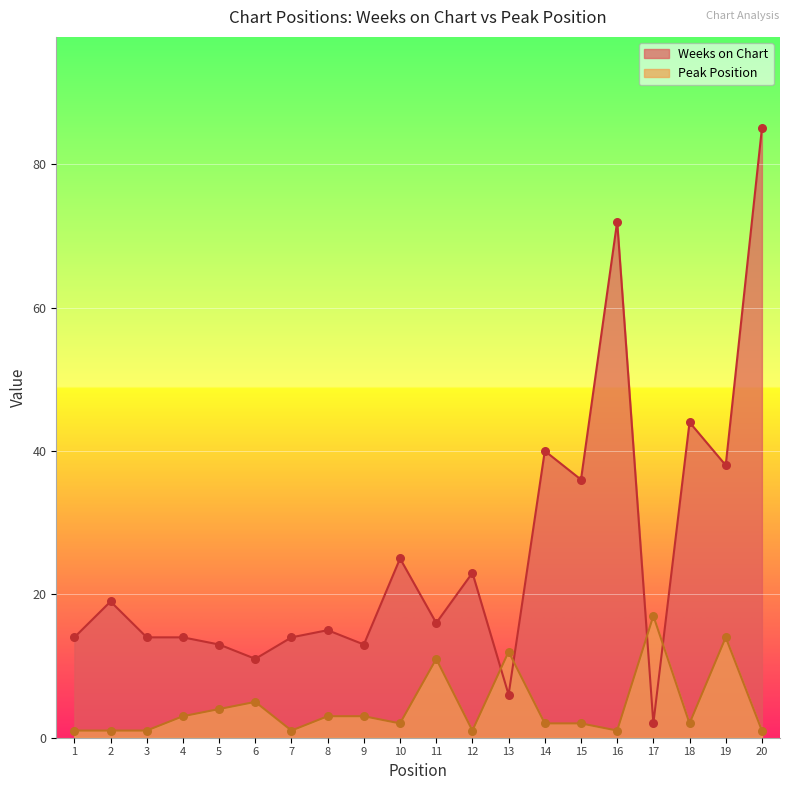

Which series contains the lowest Y value?

Peak Position